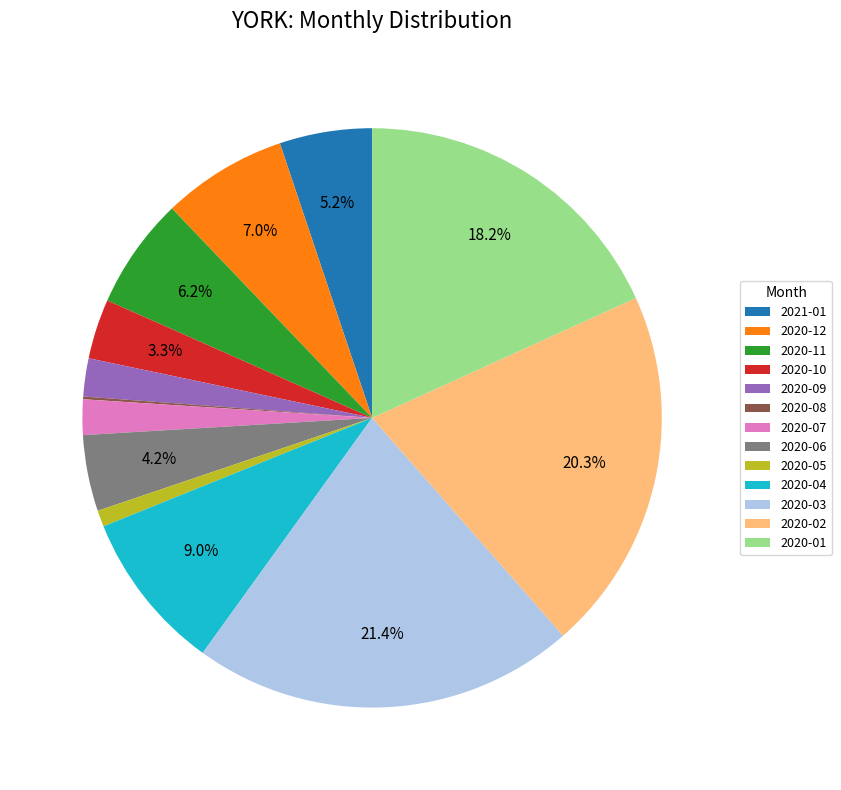

Which slice is the largest?

2020-03